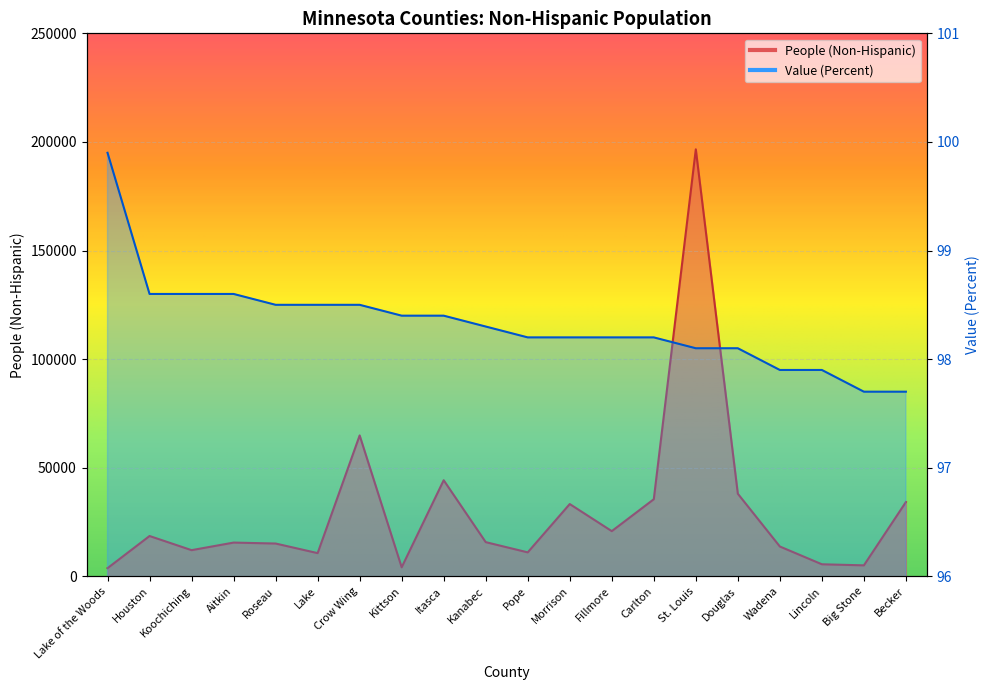

What is the label of the 16th point from the left?

Douglas